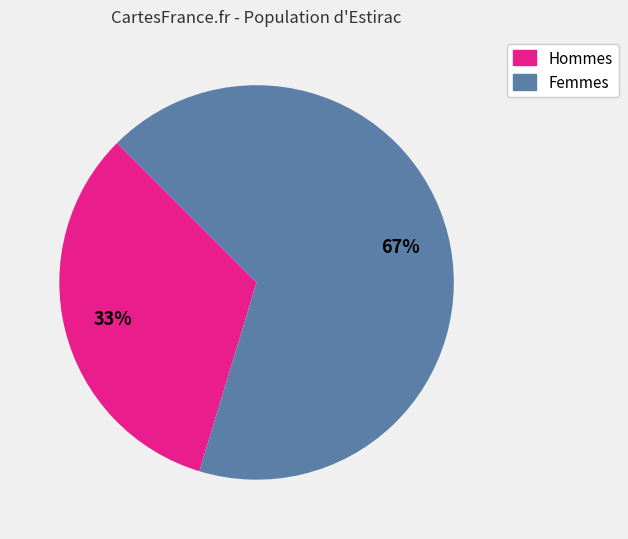

Does any single category account for the majority?

Yes